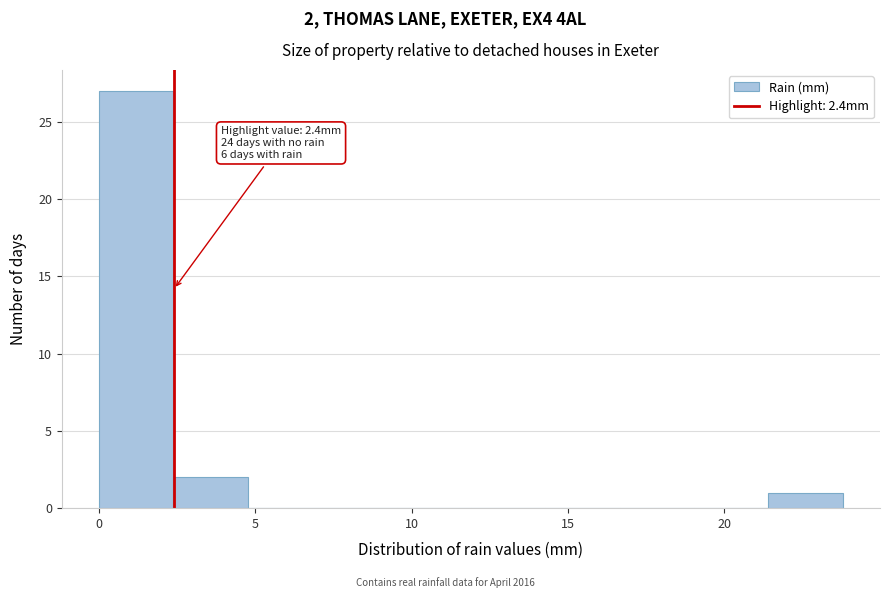

Over which range of the x-axis is the bar tallest?

0.0 to 2.5